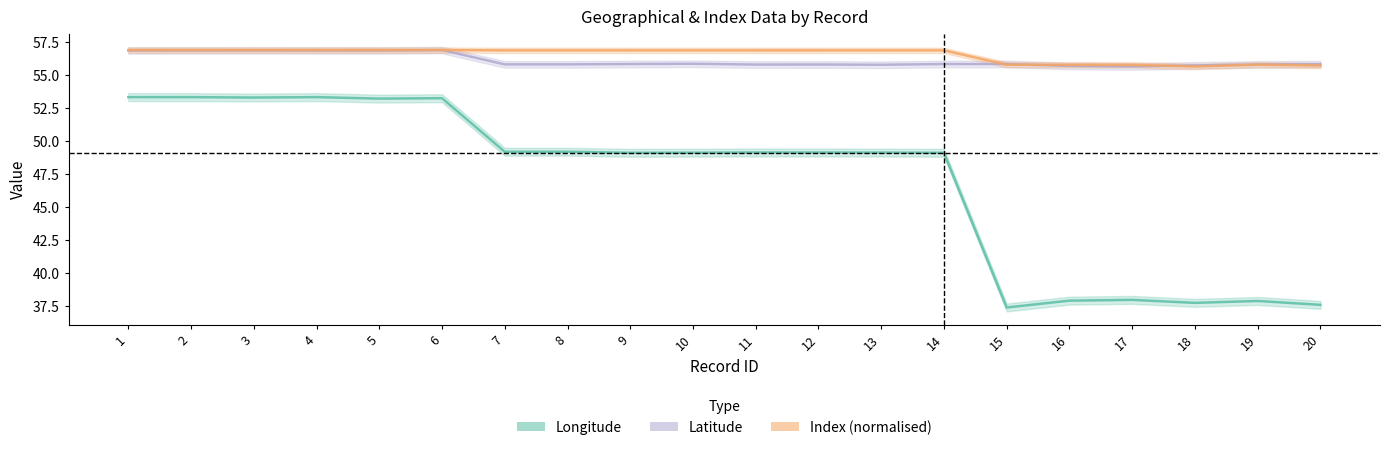

What is the value of the Index point at the 6th from the left?

56.9